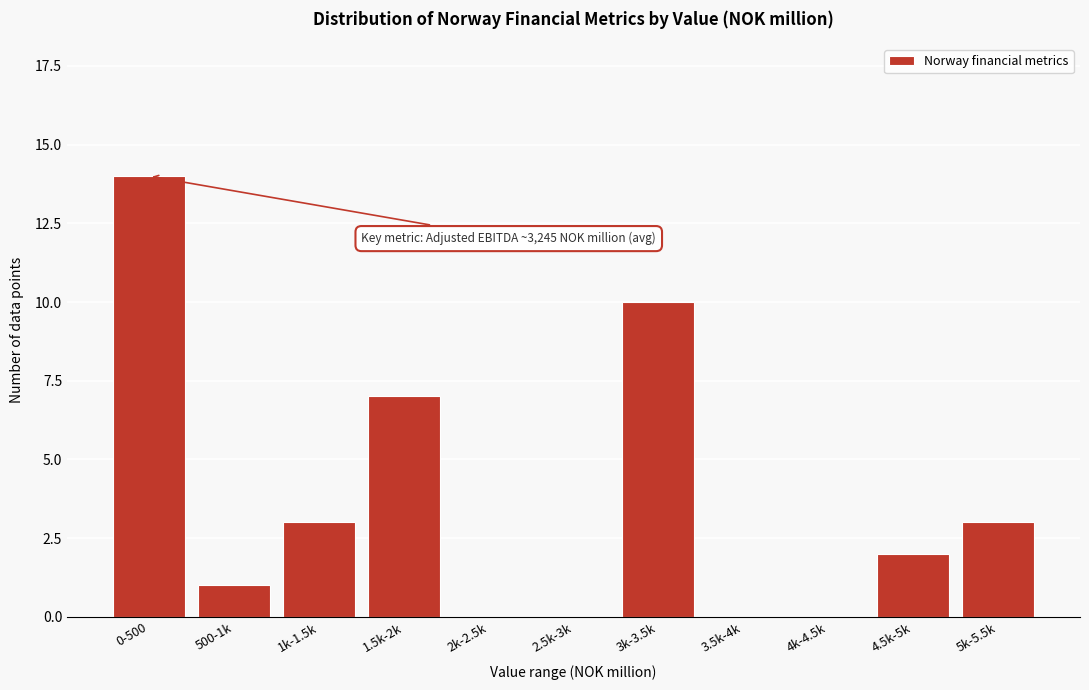

Reading right to left, what are all the values shown in this chart?

5k-5.5k=3	4.5k-5k=2	4k-4.5k=0	3.5k-4k=0	3k-3.5k=10	2.5k-3k=0	2k-2.5k=0	1.5k-2k=7	1k-1.5k=3	500-1k=1	0-500=14